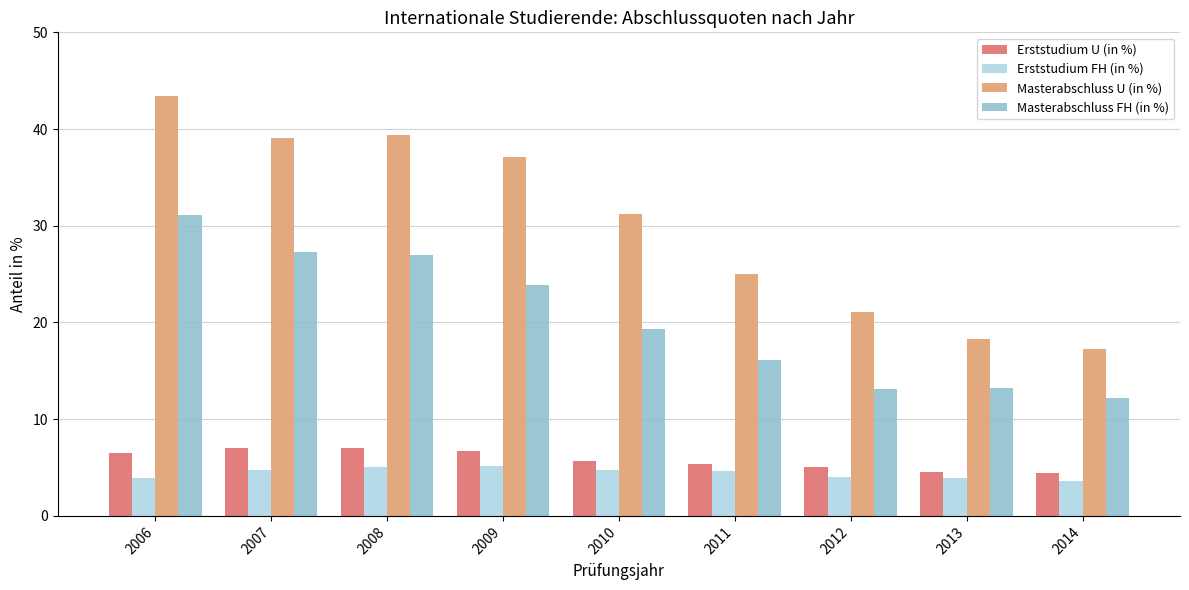

Read the Masterabschluss U (in %) value at 2009.

37.1